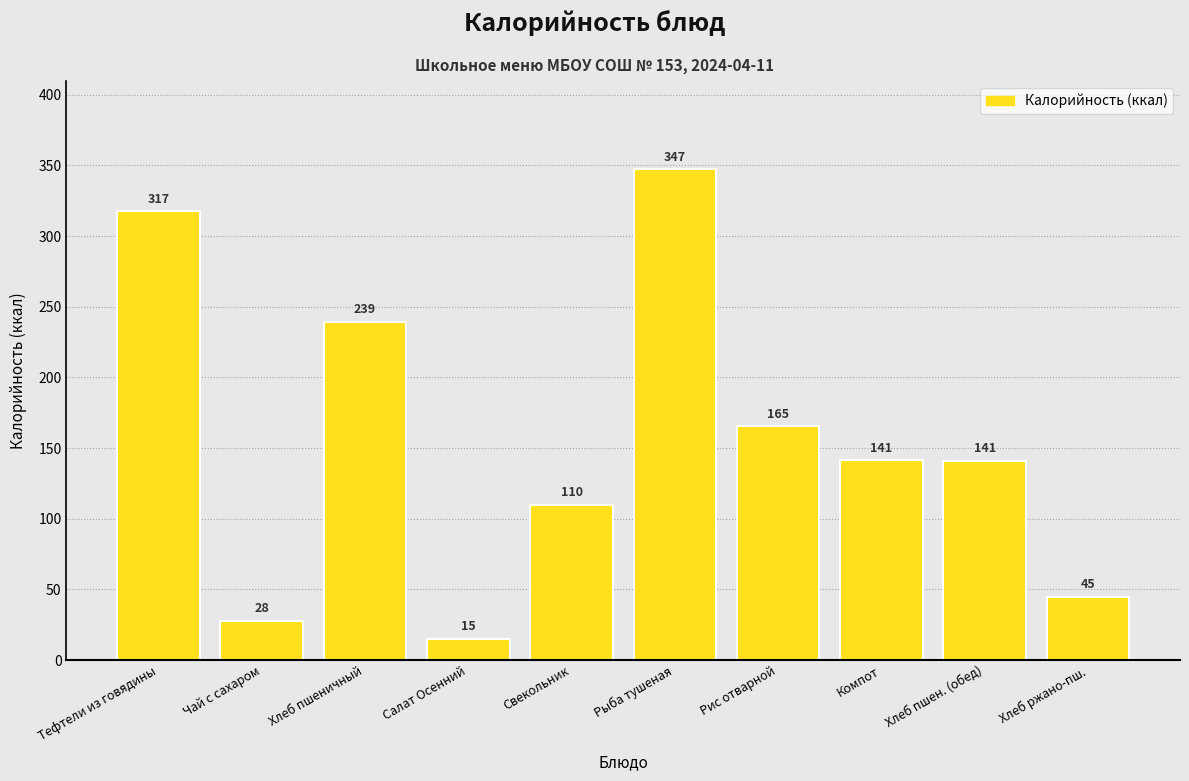

What is the smallest value displayed?

15.2